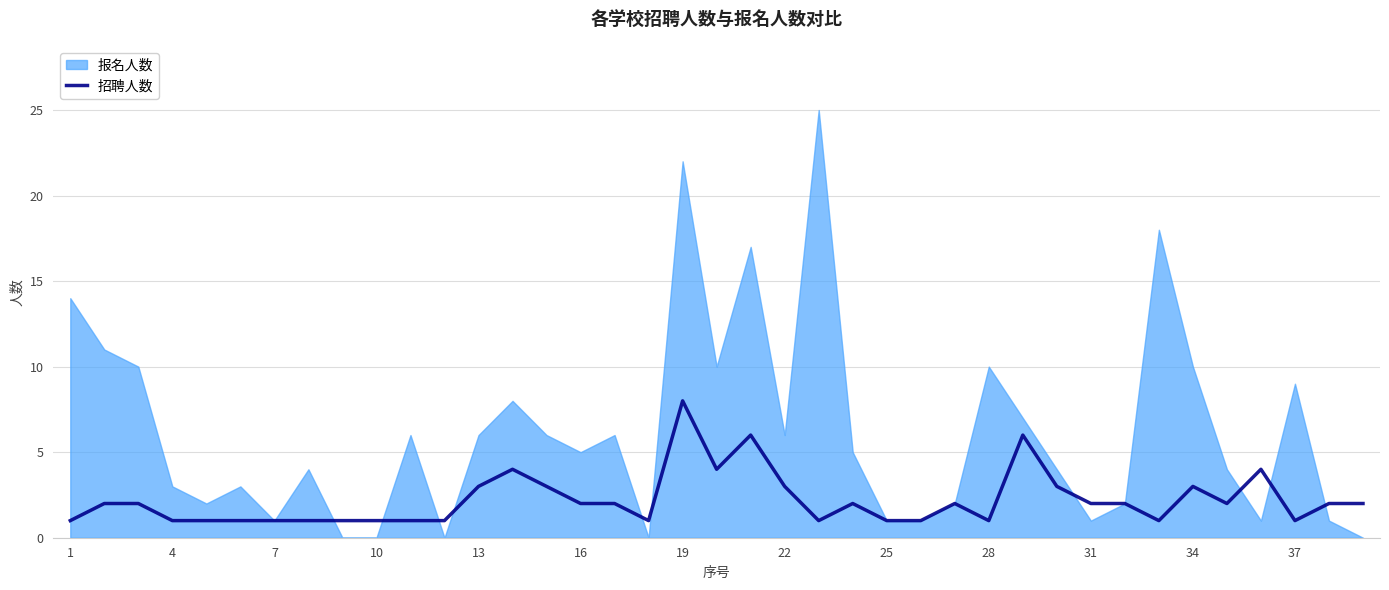

The value of 招聘人数 at 7 is 1. True or false?

True